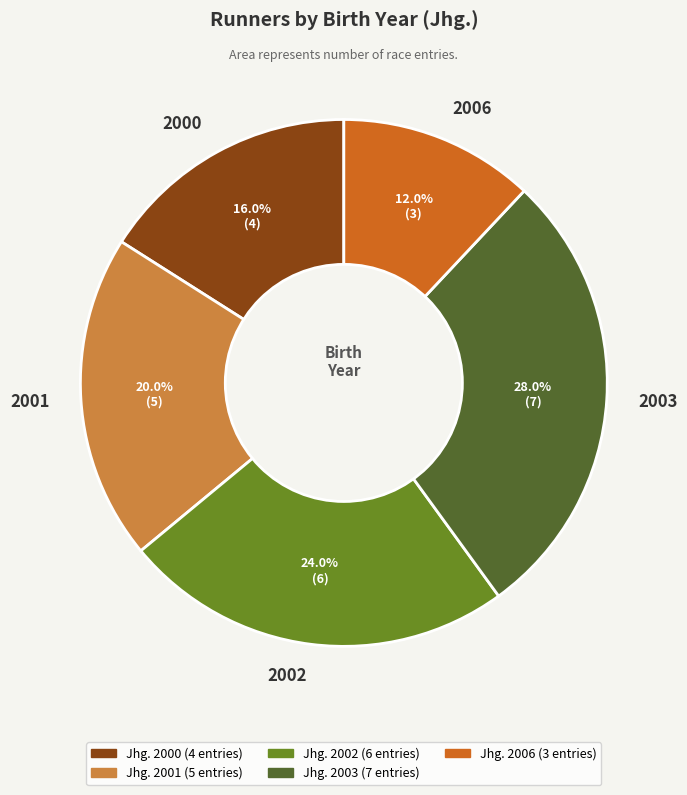

Which category has the biggest portion of the pie?

2003